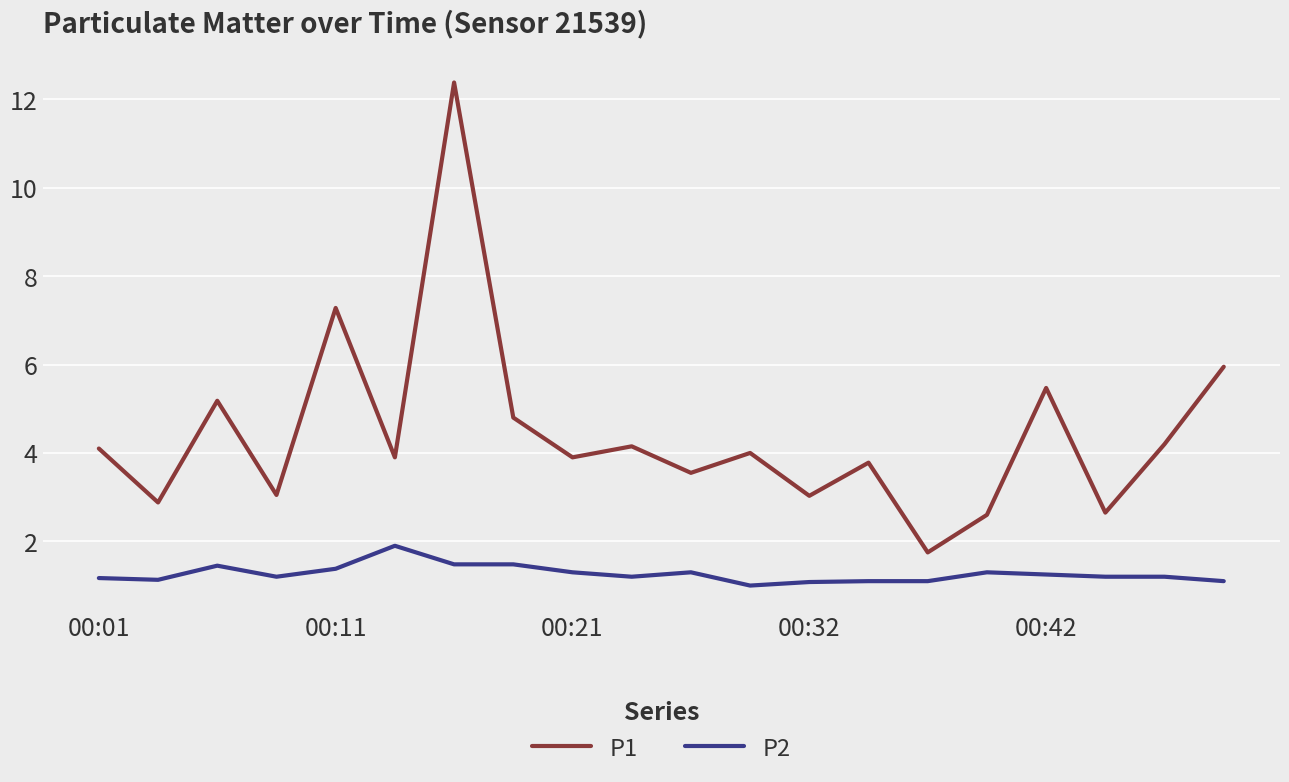

What is the difference between the maximum and minimum values in the P2 series?

0.9